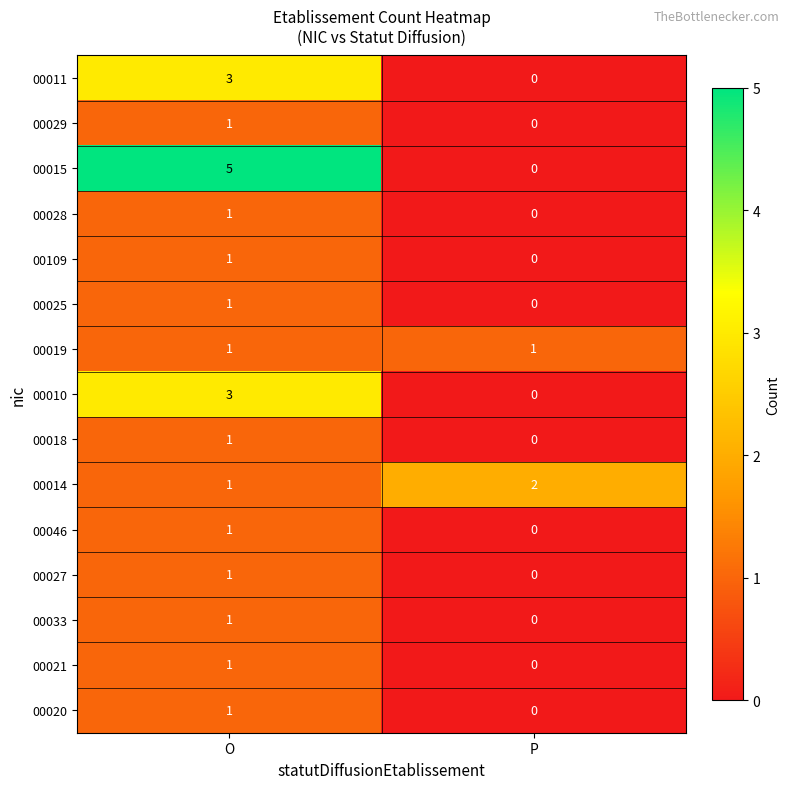

At which category is the sum across all series the highest?

O